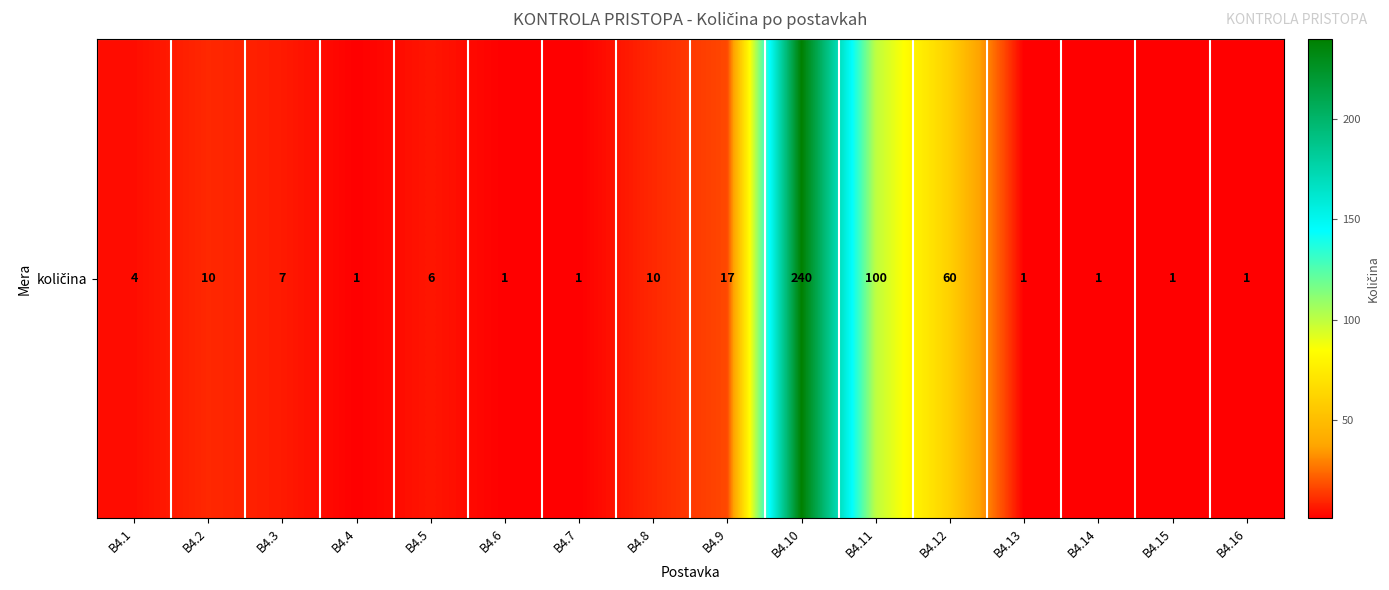

Which has a higher value, B4.15 or B4.14?

B4.15